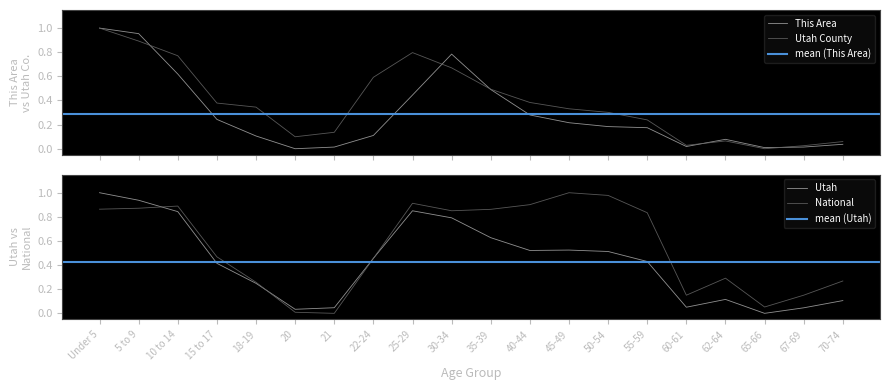

What is the spread (max minus min) of values at 30-34?

0.2